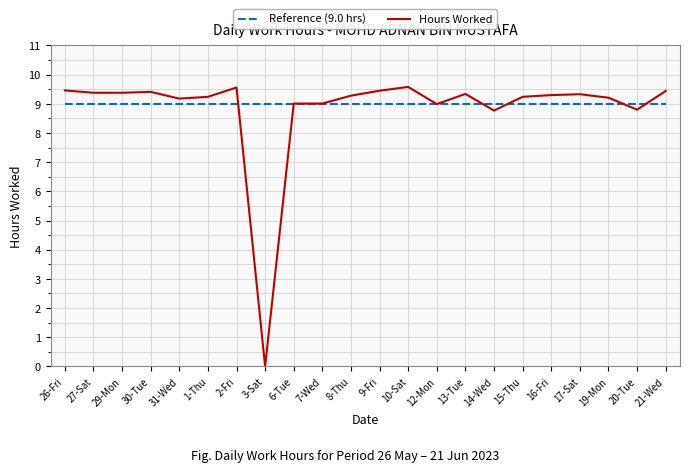

What is the average value of the Hours Worked series?

8.8